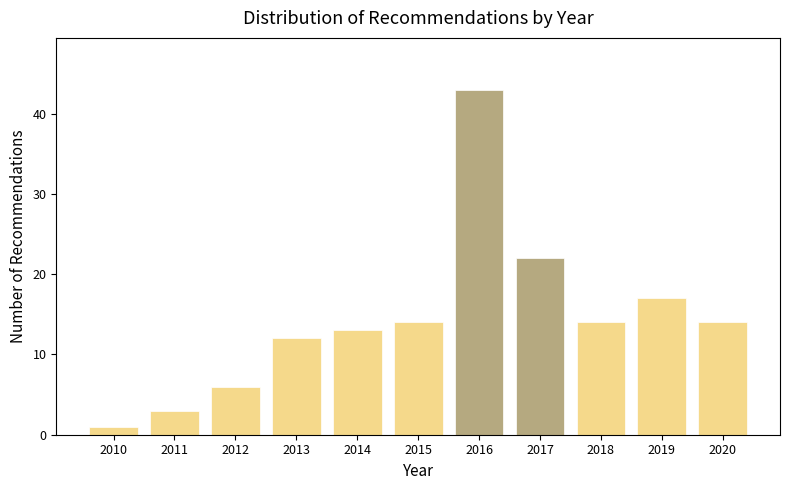

Reading left to right, what are all the values shown in this chart?

1	3	6	12	13	14	43	22	14	17	14